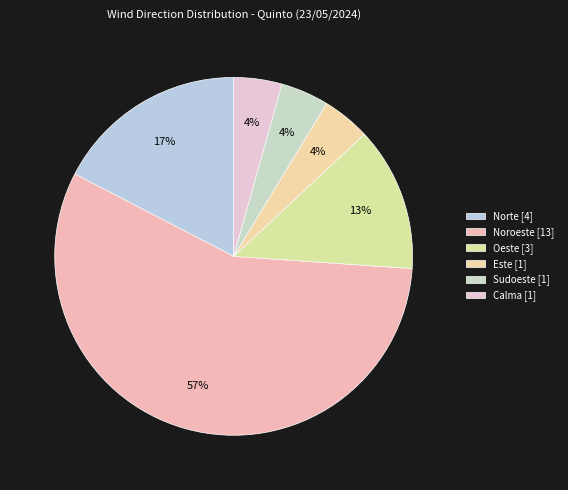

Count the number of slices in the pie.

6